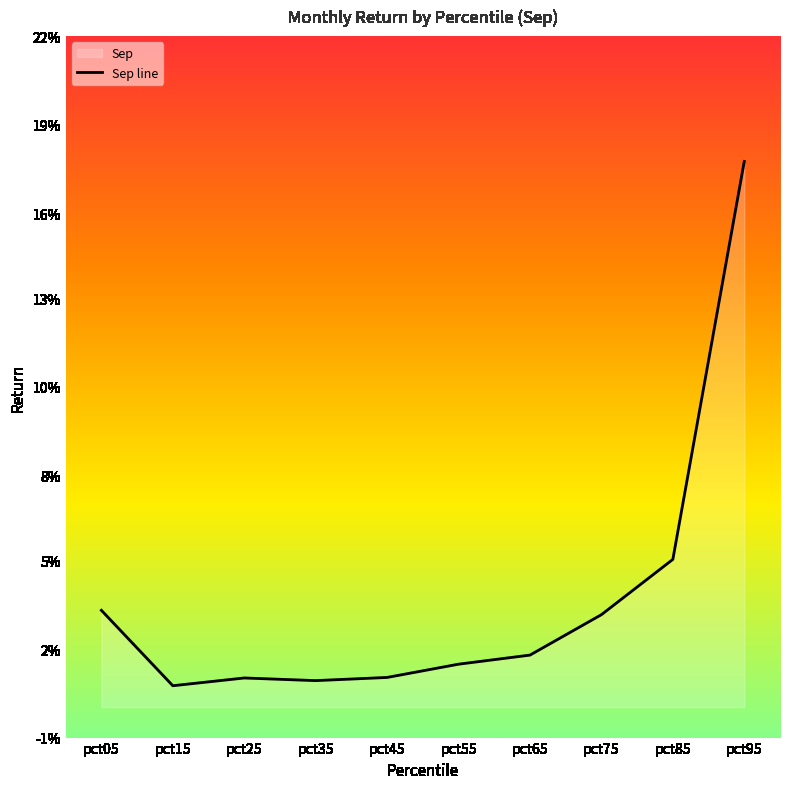

List the labels in order of value, largest first.

pct95, pct85, pct05, pct75, pct65, pct55, pct45, pct25, pct35, pct15